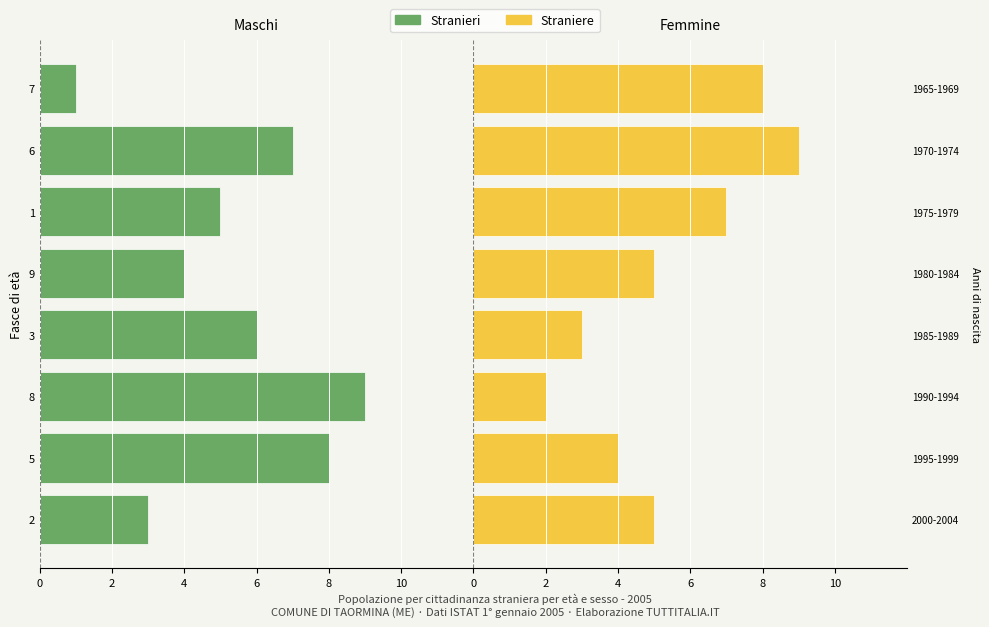

List the series in order of their peak value, highest first.

Straniere, Stranieri